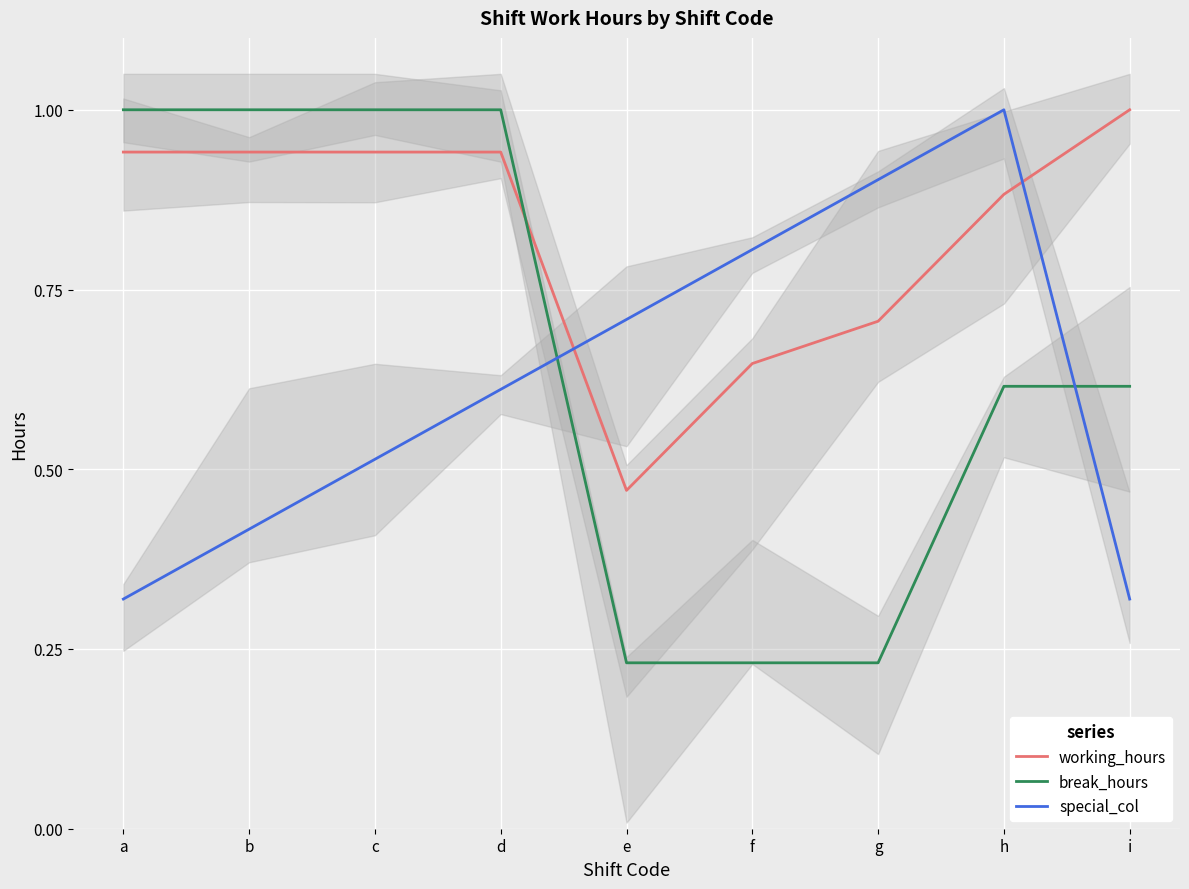

The working_hours series shows 0.9 at a. True or false?

True